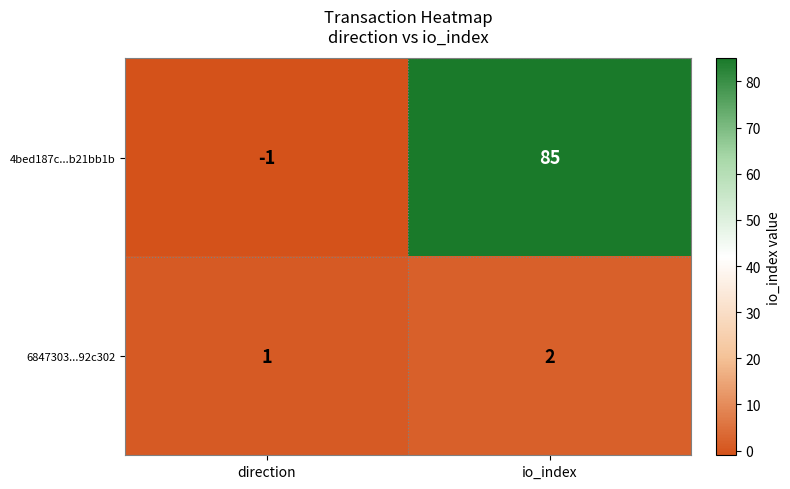

Reading right to left, what are all the values shown in this chart?

4bed187c...b21bb1b: 85	-1
6847303...92c302: 2	1